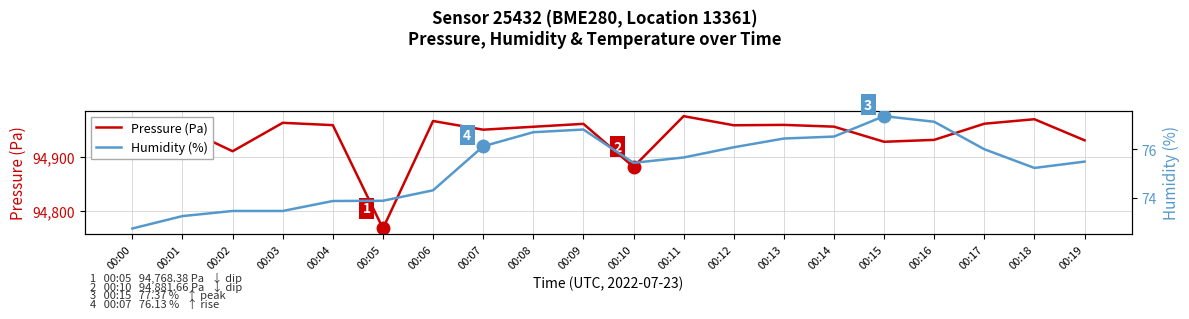

Which category has the highest value across all series?

00:11